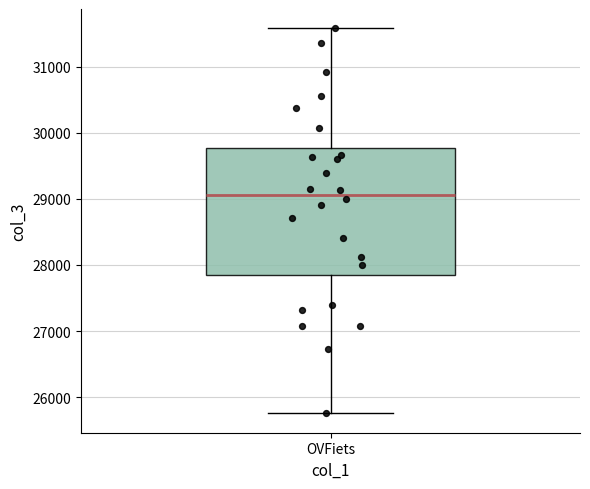

Where does the upper whisker of the box for OVFiets end on the y-axis? The values are not printed on the chart, so give them approximately, as read against the axis.

31600